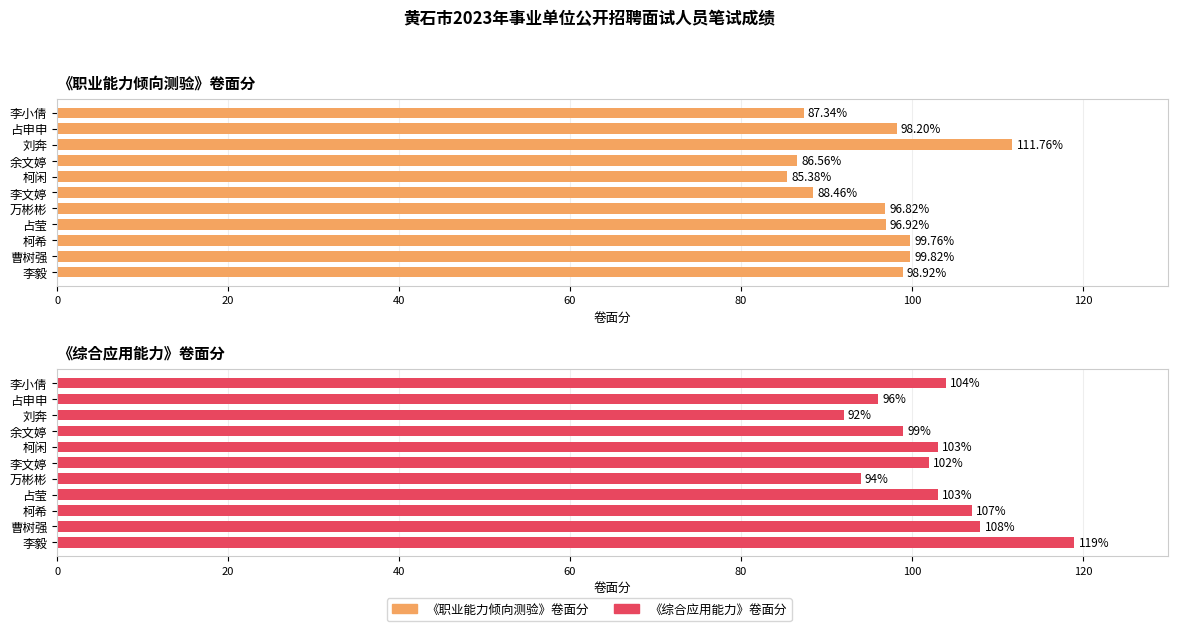

What is the minimum value shown in the chart?

85.4